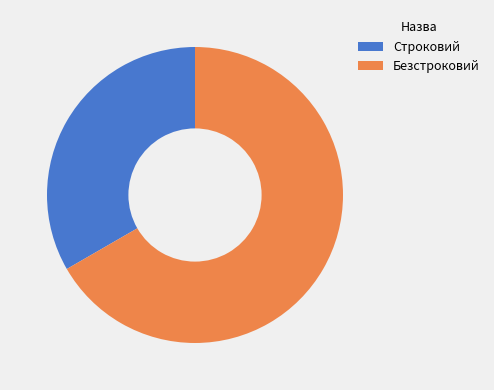

Combined, do Безстроковий and Строковий account for over 50%?

Yes